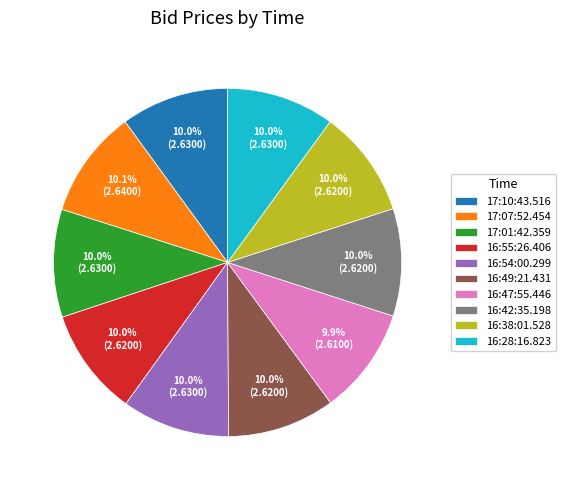

Approximately how many times larger is the value at 16:55:26.406 compared to 16:54:00.299?

1.0